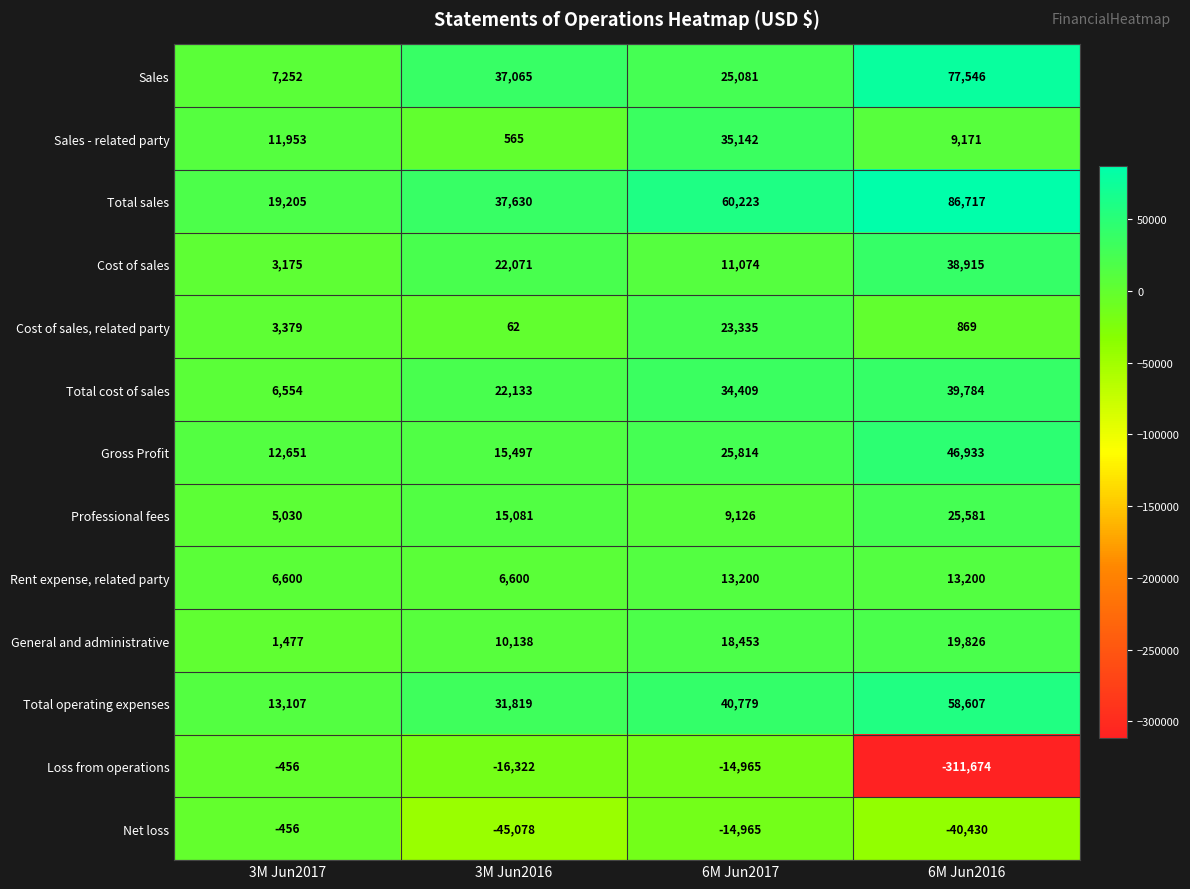

Rank the categories by Net loss value from highest to lowest.

3M Jun2017, 6M Jun2017, 6M Jun2016, 3M Jun2016